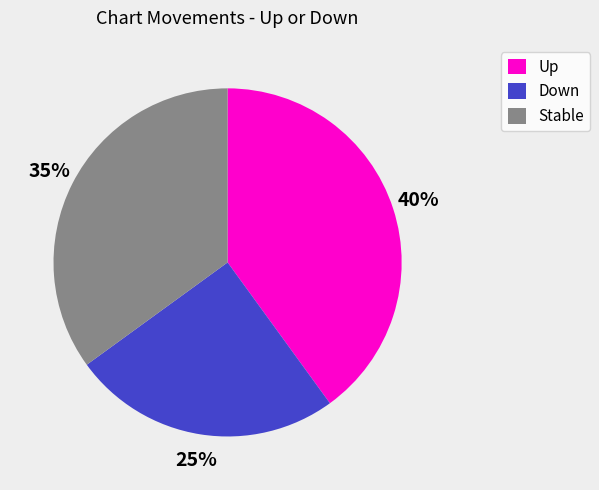

Is the sum of Stable and Down greater than half?

Yes